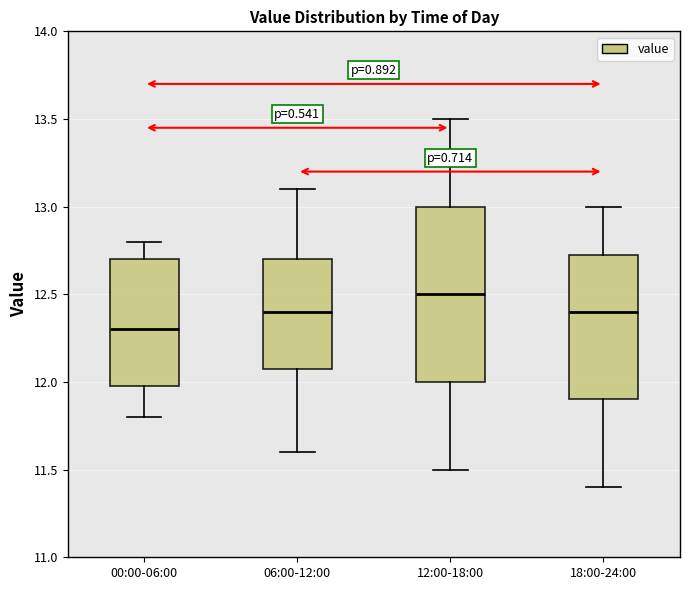

Comparing the boxes themselves (not the whiskers), which one is the tallest?

12:00-18:00